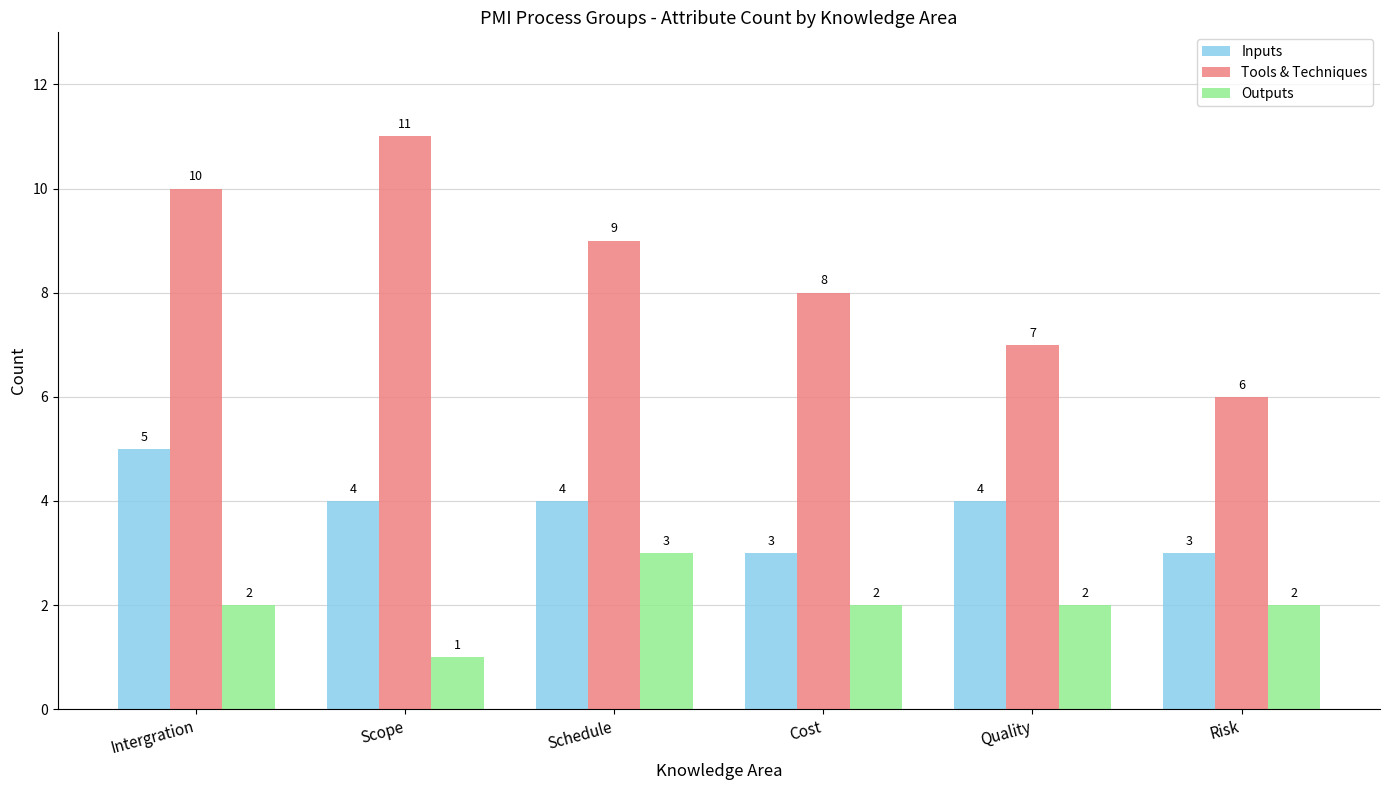

What is the sum of all Inputs values?

23